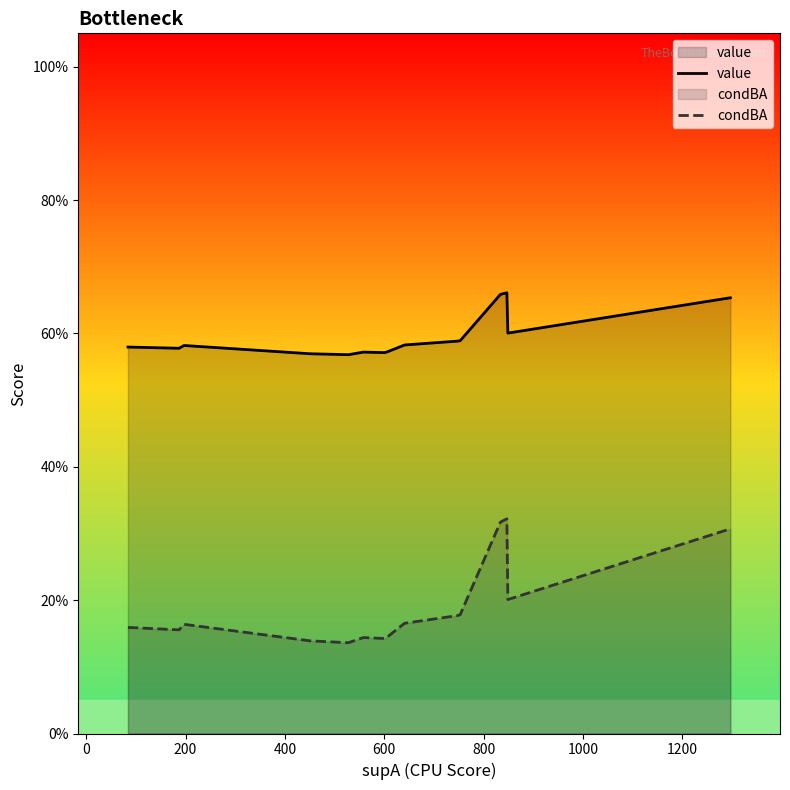

What position from the right is 400?

12